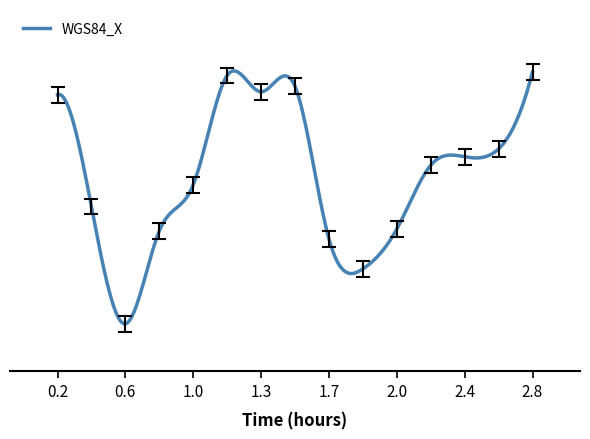

True or false: there are more than 0 points higher than both neighbors.

True